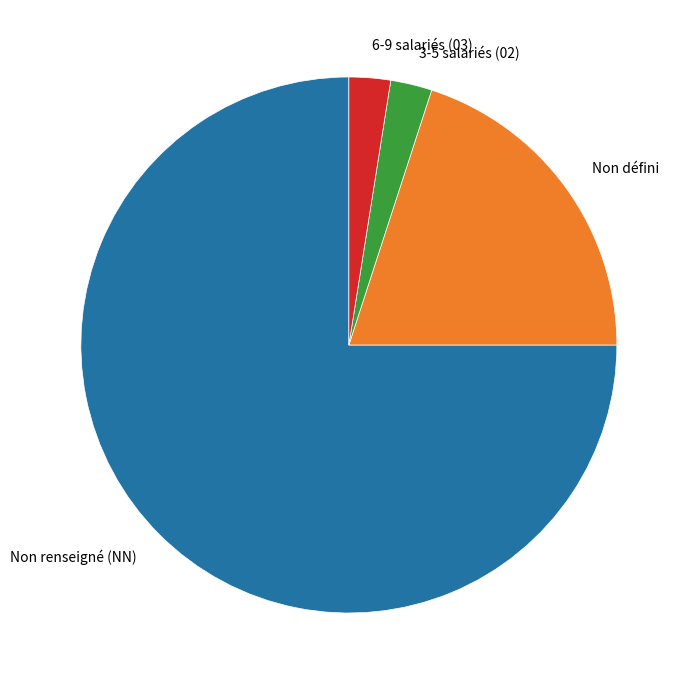

Which category has the biggest portion of the pie?

Non renseigné (NN)